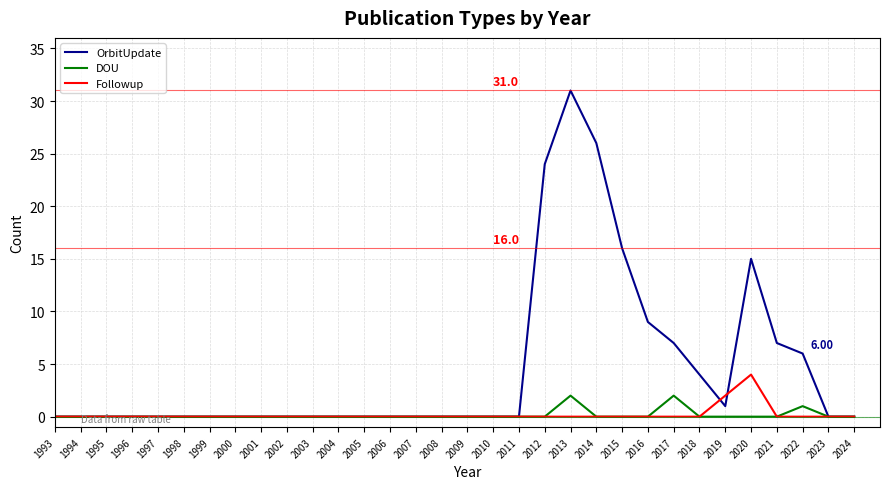

Which series has the widest spread of values?

OrbitUpdate